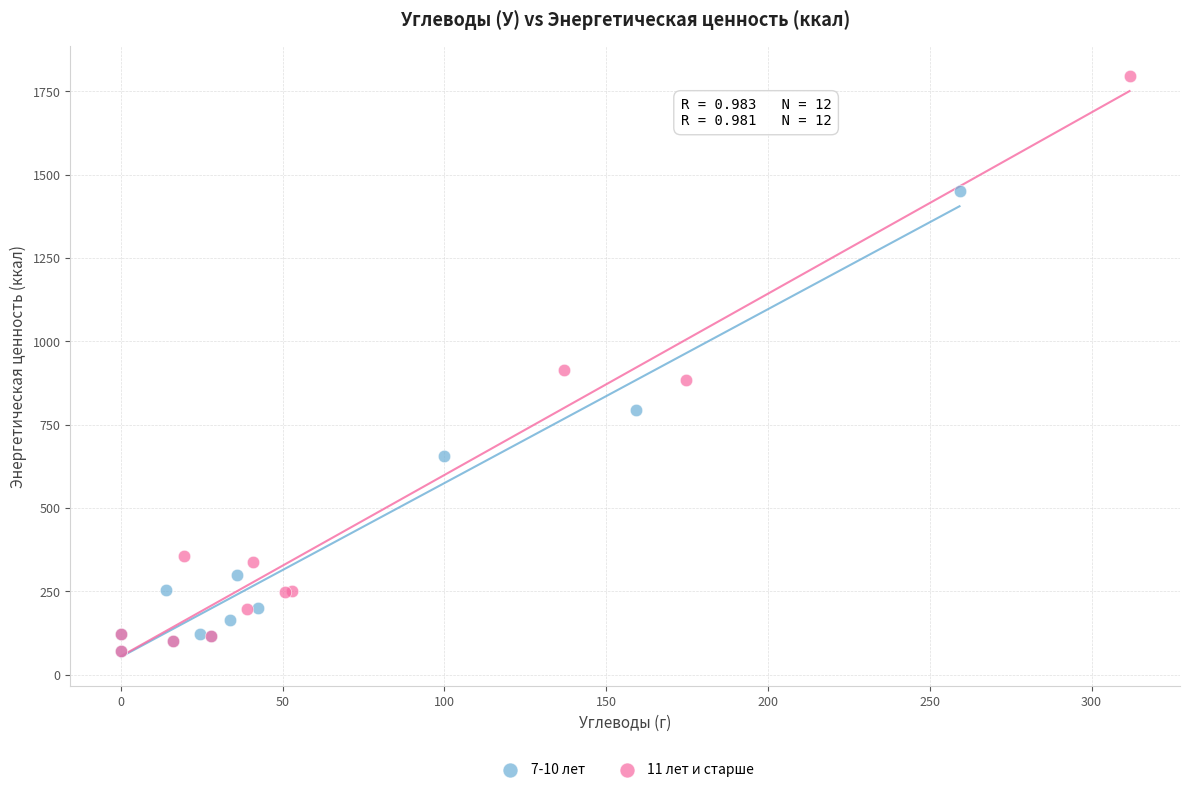

Which series contains the highest Y value?

11 лет и старше